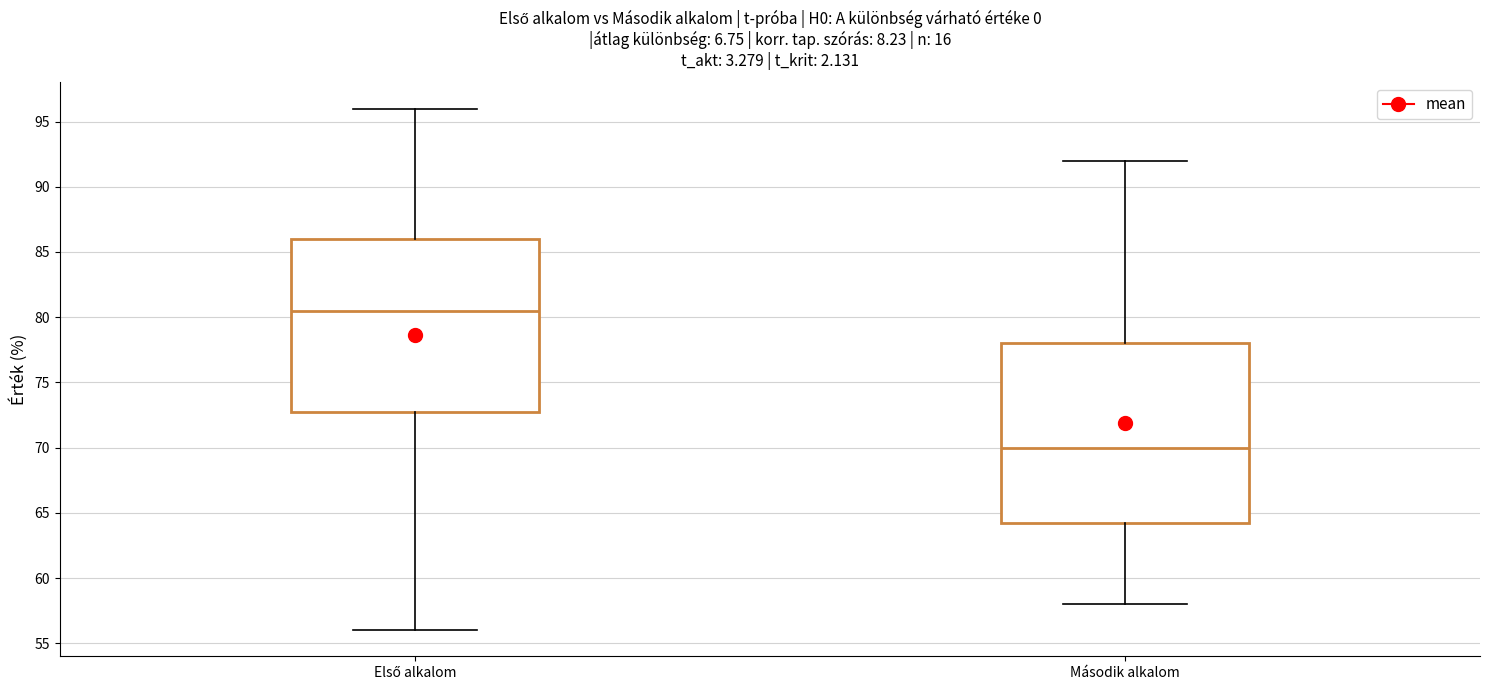

Reading left to right, read every box against the y-axis: the position of its median line, the range the box covers, and the ends of its whiskers. The values are not printed on the chart, so give them approximately, as read against the axis.

Első alkalom: median 80.5, box 73.0 to 86.0, whiskers 56.0 to 96.0
Második alkalom: median 70.0, box 64.5 to 78.0, whiskers 58.0 to 92.0